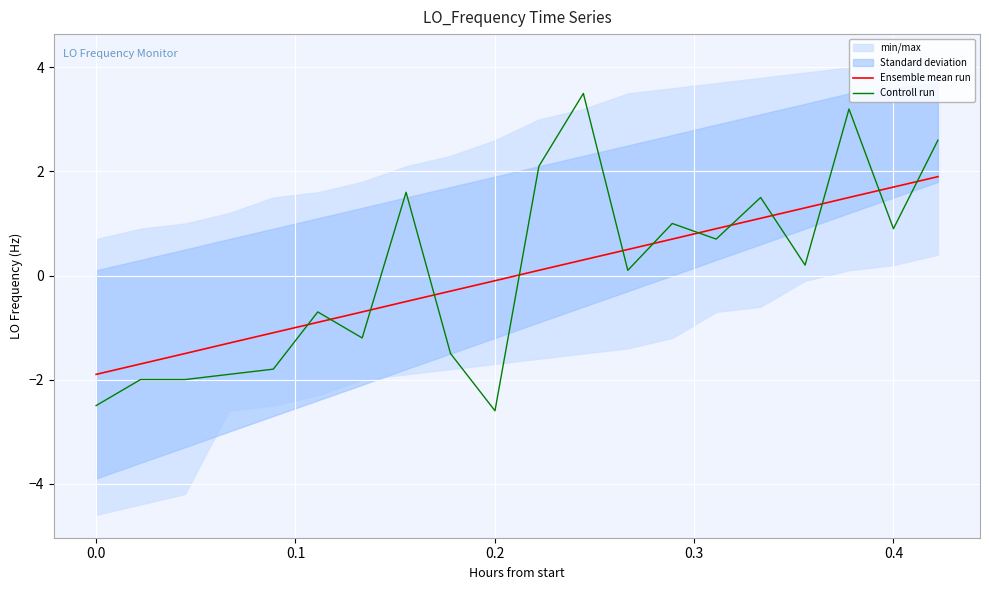

What is the lowest value of the Controll run series?

-2.6